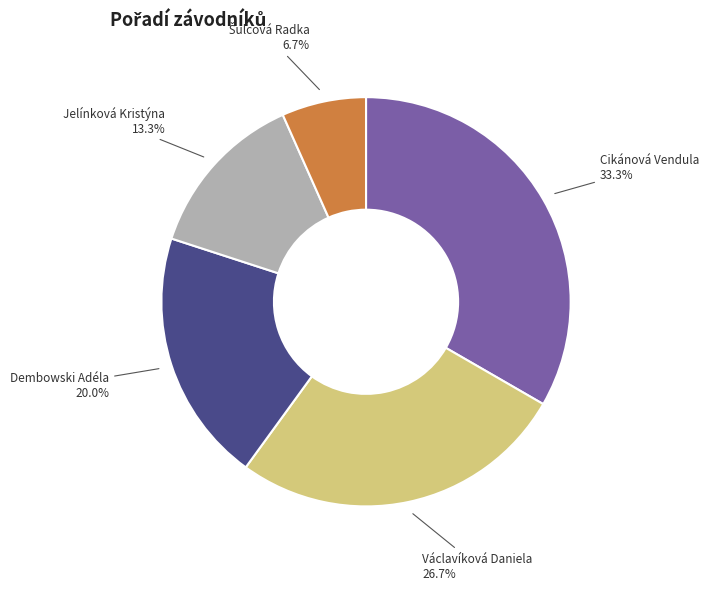

Is there a majority slice in this chart?

No